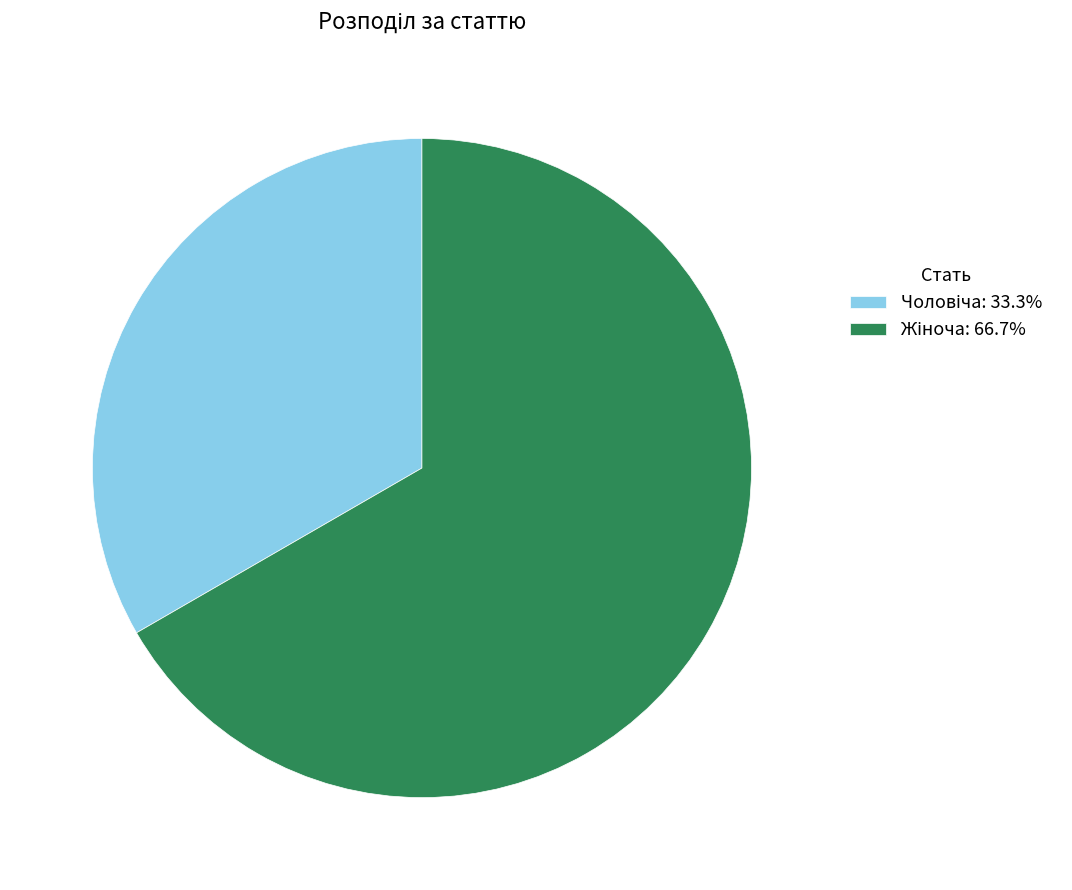

Is there a majority slice in this chart?

Yes